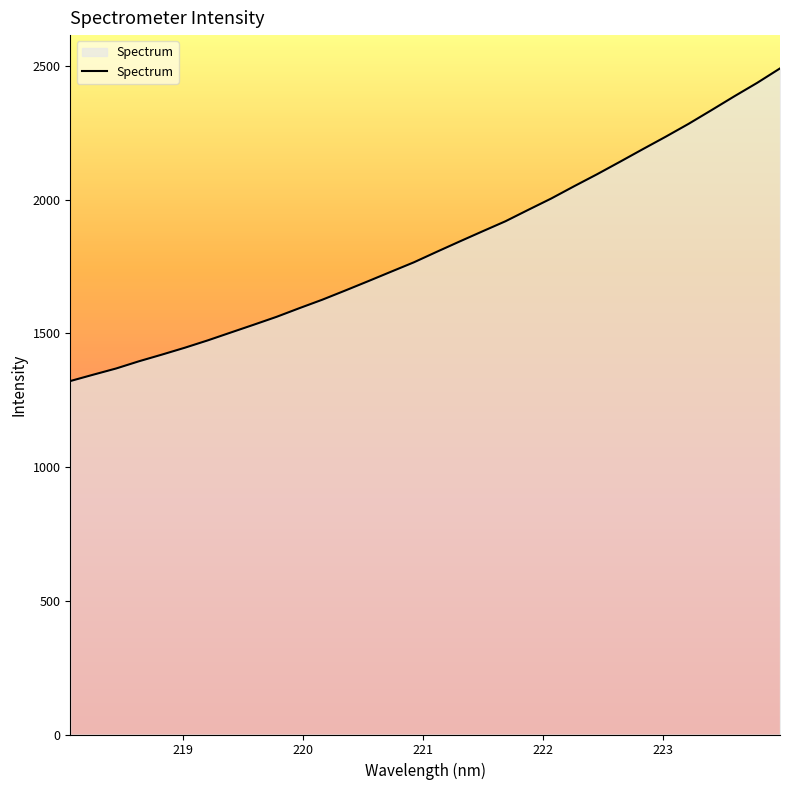

What is the maximum value shown in the chart?

2490.7